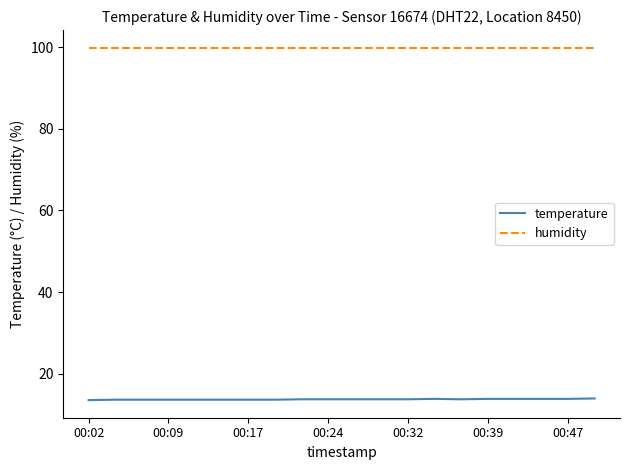

Which series has the largest total across all categories?

humidity